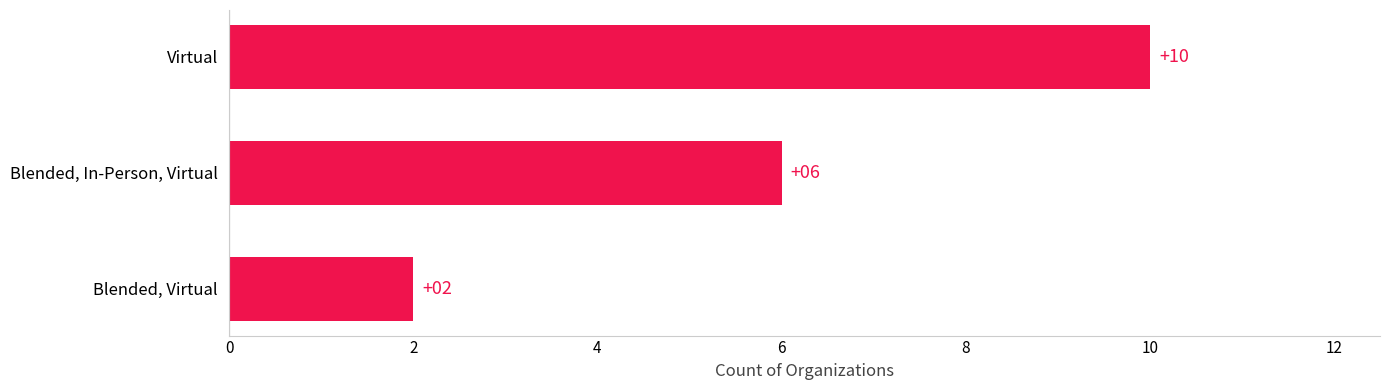

What is the greatest value displayed?

10